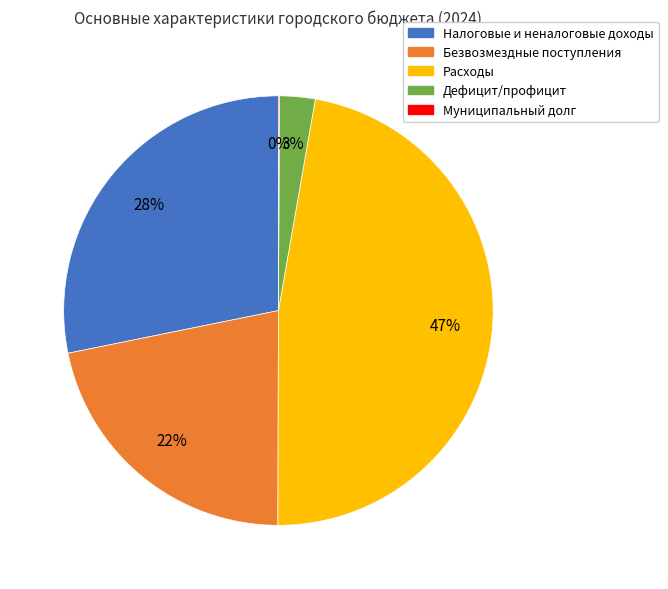

What is the largest slice in the pie chart?

Расходы